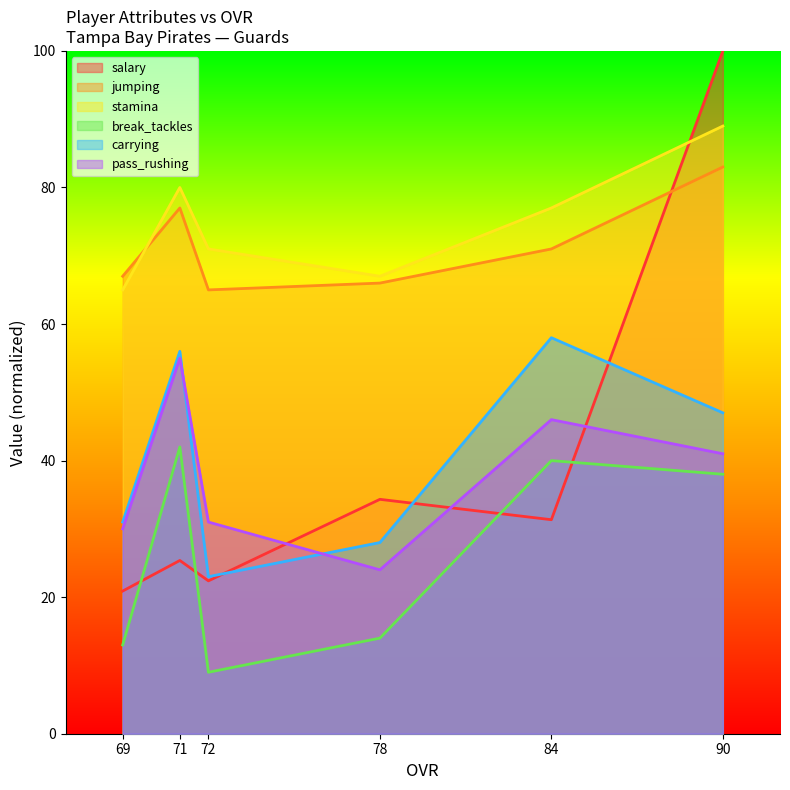

True or false: carrying and jumping cross at least once.

False